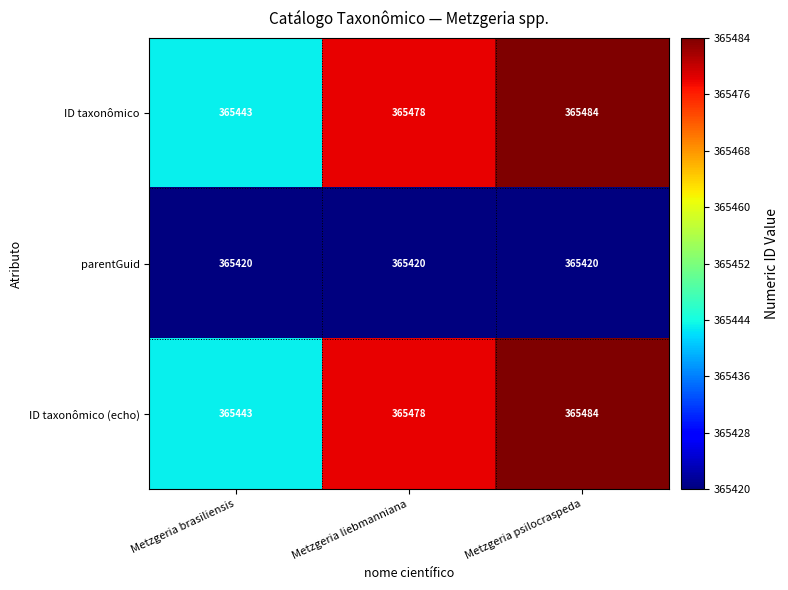

What is the minimum value shown in the chart?

365420